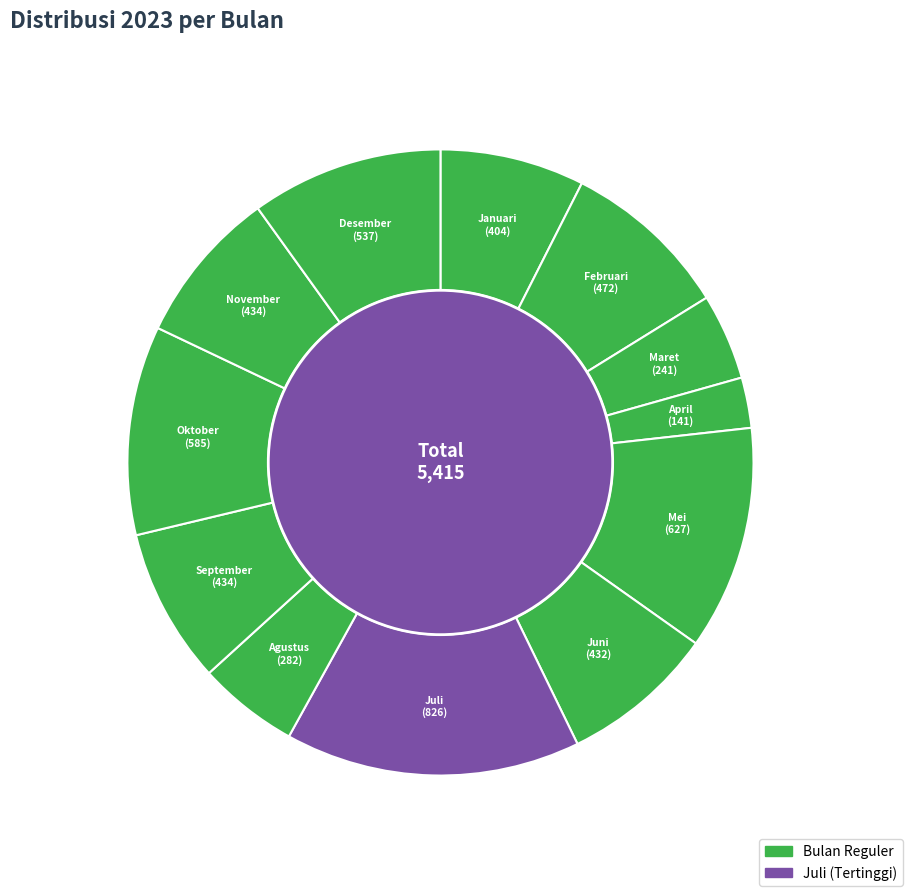

Which slice is the largest?

Juli